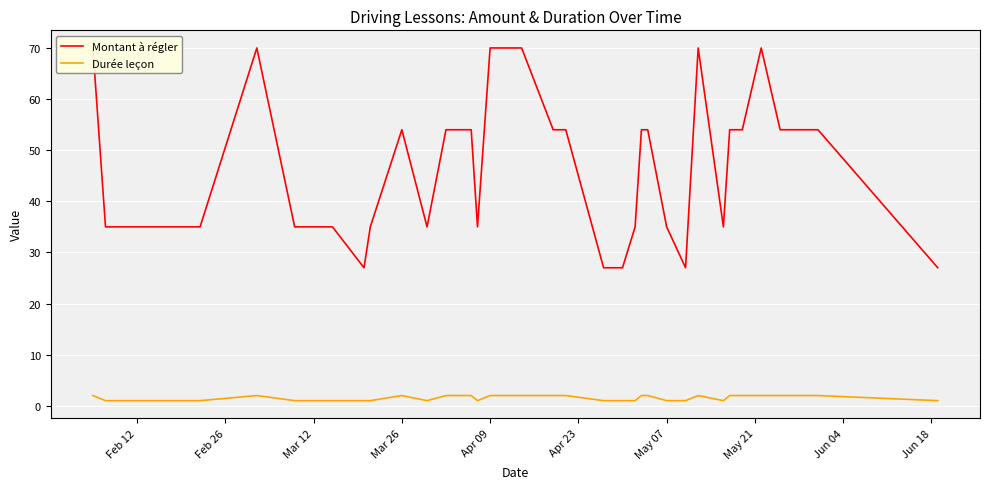

Rank the series at May 07 from highest to lowest value.

Montant à régler, Durée leçon